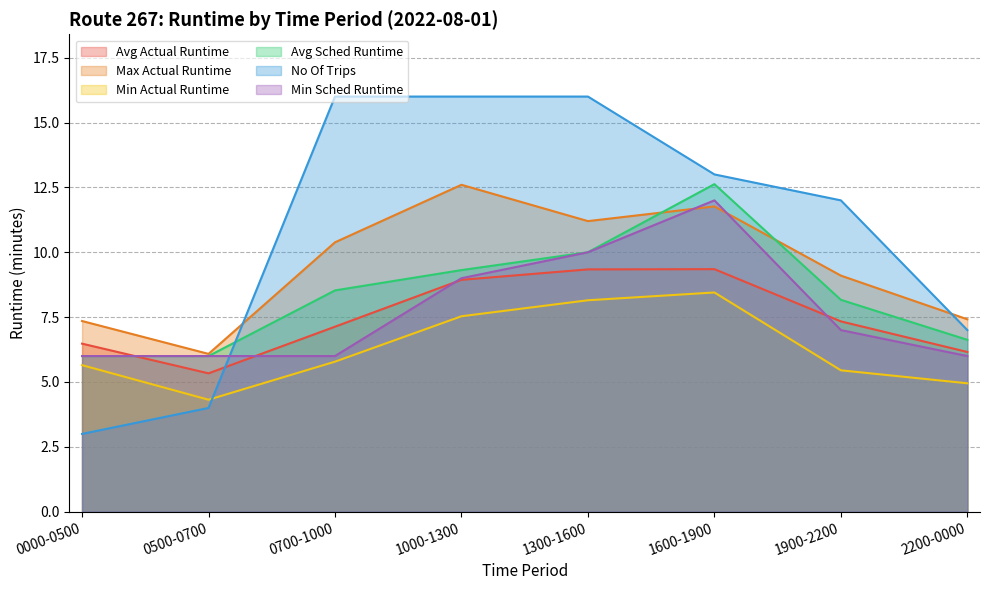

Reading left to right, what are all the values shown in this chart?

Avg Actual Runtime: 0000-0500=6.5	0500-0700=5.3	0700-1000=7.1	1000-1300=8.9	1300-1600=9.3	1600-1900=9.3	1900-2200=7.3	2200-0000=6.2
Max Actual Runtime: 0000-0500=7.3	0500-0700=6.1	0700-1000=10.4	1000-1300=12.6	1300-1600=11.2	1600-1900=11.8	1900-2200=9.1	2200-0000=7.4
Min Actual Runtime: 0000-0500=5.7	0500-0700=4.3	0700-1000=5.8	1000-1300=7.5	1300-1600=8.2	1600-1900=8.4	1900-2200=5.5	2200-0000=5.0
Avg Sched Runtime: 0000-0500=6.0	0500-0700=6.0	0700-1000=8.5	1000-1300=9.3	1300-1600=10.0	1600-1900=12.6	1900-2200=8.2	2200-0000=6.6
No Of Trips: 0000-0500=3.0	0500-0700=4.0	0700-1000=16.0	1000-1300=16.0	1300-1600=16.0	1600-1900=13.0	1900-2200=12.0	2200-0000=7.0
Min Sched Runtime: 0000-0500=6.0	0500-0700=6.0	0700-1000=6.0	1000-1300=9.0	1300-1600=10.0	1600-1900=12.0	1900-2200=7.0	2200-0000=6.0